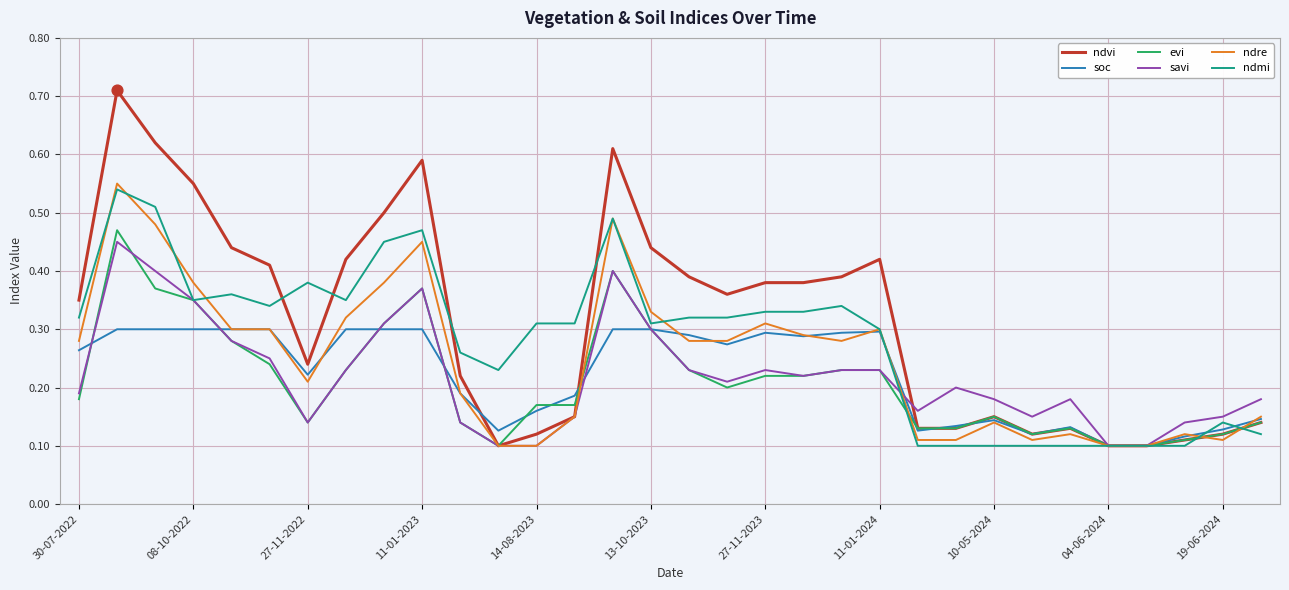

Which series has the widest spread of values?

ndvi